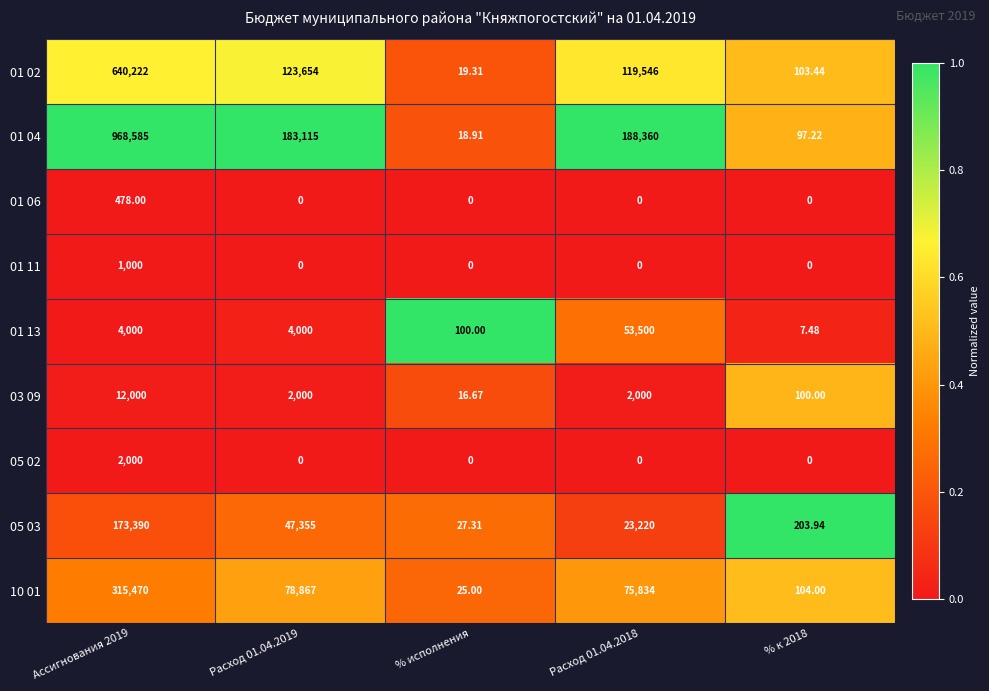

Which category has the lowest value in the 01 02 series?

% исполнения